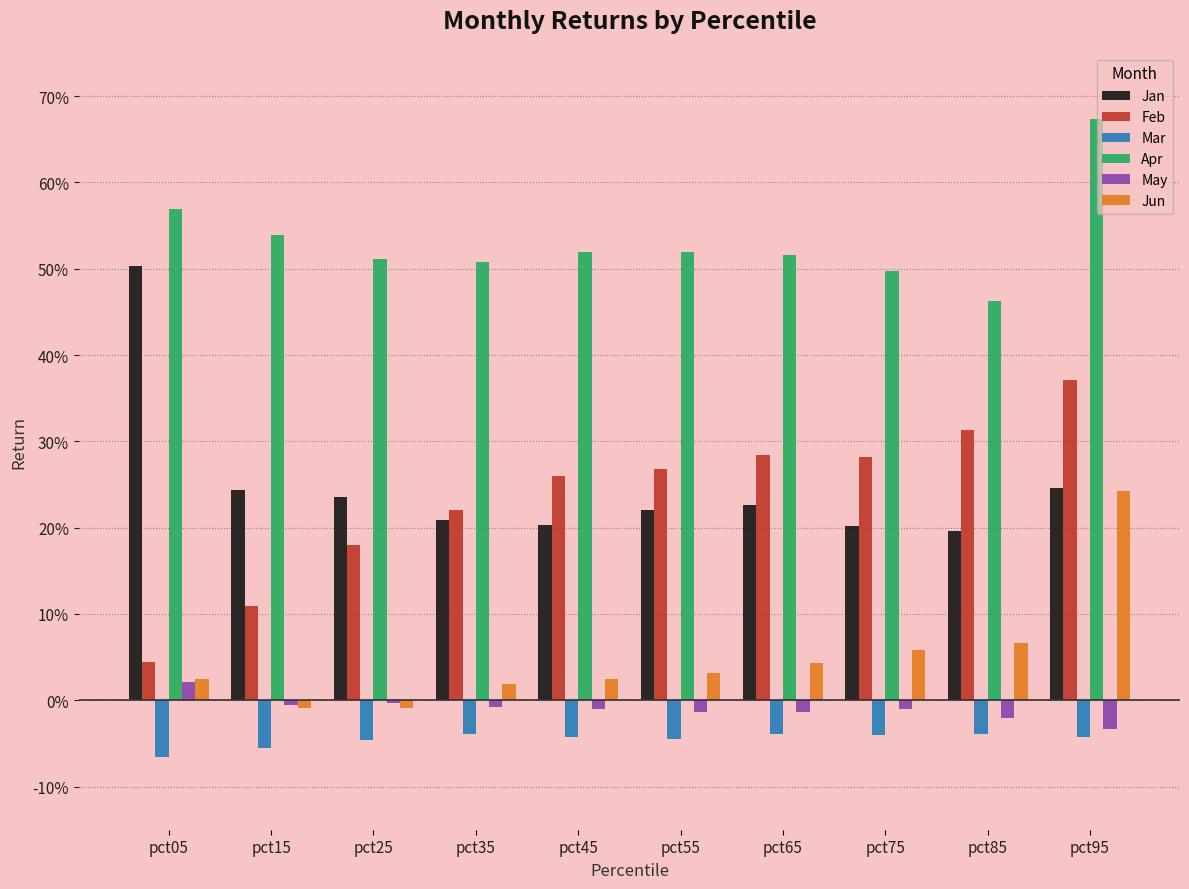

What are all the series names shown in the legend?

Jan, Feb, Mar, Apr, May, Jun